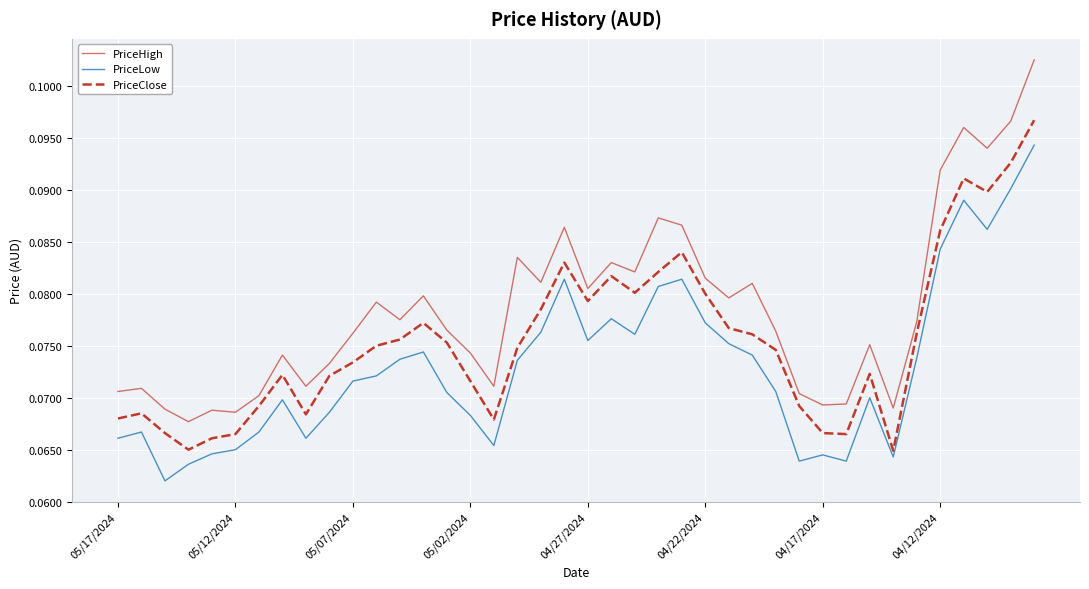

True or false: PriceLow and PriceHigh intersect in this chart.

False